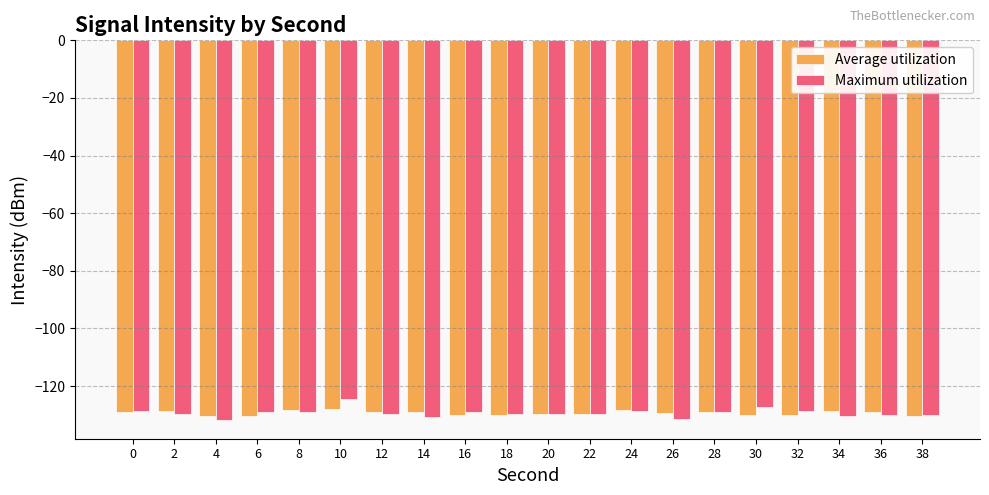

What is the lowest value of the Average utilization series?

-130.4